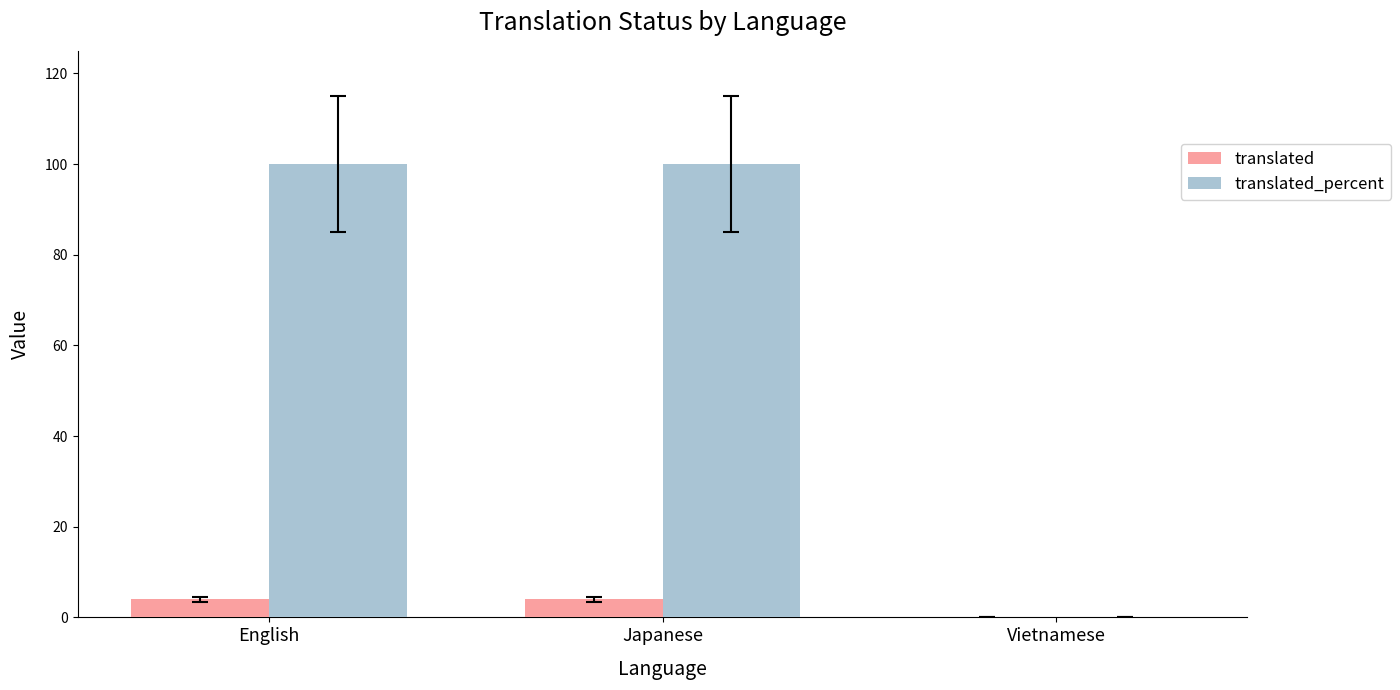

Is the value of translated at Japanese greater than the value of translated_percent at Japanese?

No